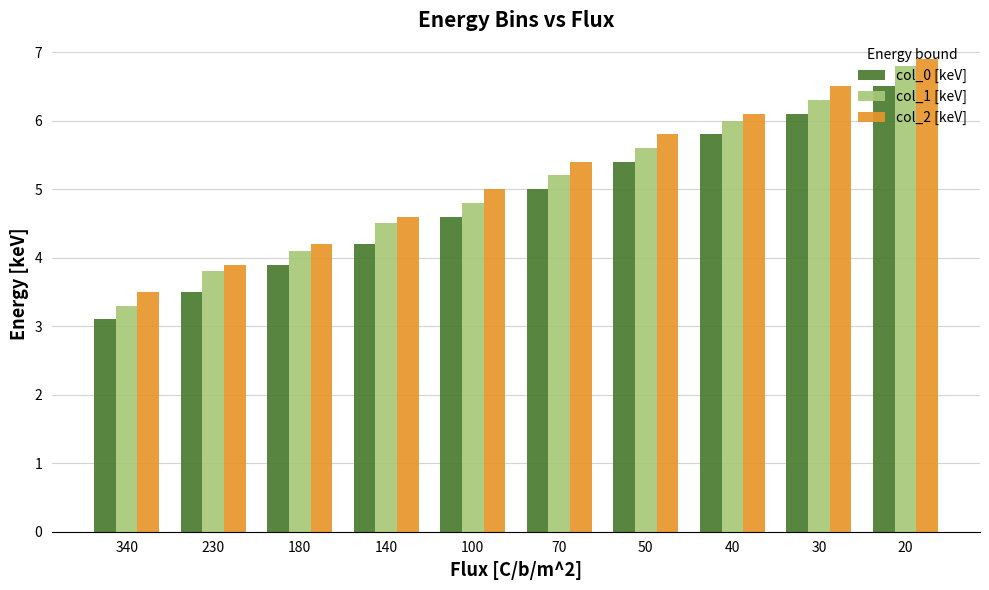

Which series has the widest spread of values?

col_1 [keV]